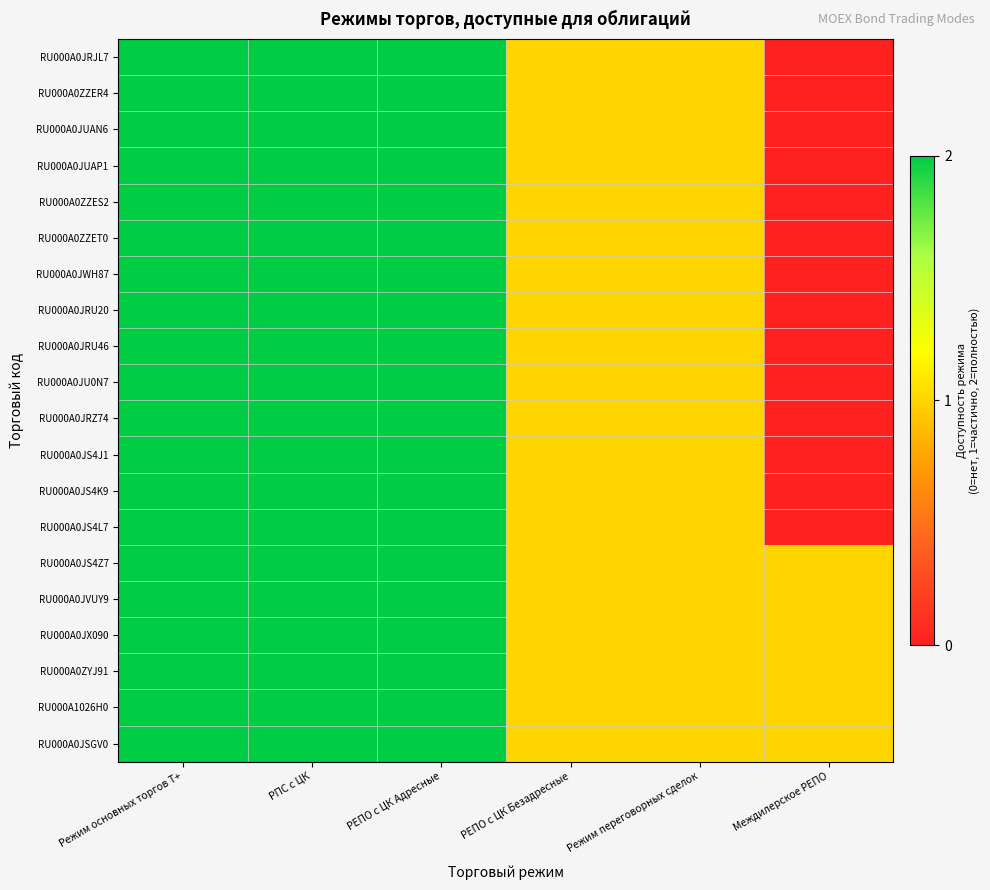

Reading right to left, transcribe all the data shown in this chart.

RU000A0JRJL7: Междилерское РЕПО=0	Режим переговорных сделок=1	РЕПО с ЦК Безадресные=1	РЕПО с ЦК Адресные=2	РПС с ЦК=2	Режим основных торгов Т+=2
RU000A0ZZER4: Междилерское РЕПО=0	Режим переговорных сделок=1	РЕПО с ЦК Безадресные=1	РЕПО с ЦК Адресные=2	РПС с ЦК=2	Режим основных торгов Т+=2
RU000A0JUAN6: Междилерское РЕПО=0	Режим переговорных сделок=1	РЕПО с ЦК Безадресные=1	РЕПО с ЦК Адресные=2	РПС с ЦК=2	Режим основных торгов Т+=2
RU000A0JUAP1: Междилерское РЕПО=0	Режим переговорных сделок=1	РЕПО с ЦК Безадресные=1	РЕПО с ЦК Адресные=2	РПС с ЦК=2	Режим основных торгов Т+=2
RU000A0ZZES2: Междилерское РЕПО=0	Режим переговорных сделок=1	РЕПО с ЦК Безадресные=1	РЕПО с ЦК Адресные=2	РПС с ЦК=2	Режим основных торгов Т+=2
RU000A0ZZET0: Междилерское РЕПО=0	Режим переговорных сделок=1	РЕПО с ЦК Безадресные=1	РЕПО с ЦК Адресные=2	РПС с ЦК=2	Режим основных торгов Т+=2
RU000A0JWH87: Междилерское РЕПО=0	Режим переговорных сделок=1	РЕПО с ЦК Безадресные=1	РЕПО с ЦК Адресные=2	РПС с ЦК=2	Режим основных торгов Т+=2
RU000A0JRU20: Междилерское РЕПО=0	Режим переговорных сделок=1	РЕПО с ЦК Безадресные=1	РЕПО с ЦК Адресные=2	РПС с ЦК=2	Режим основных торгов Т+=2
RU000A0JRU46: Междилерское РЕПО=0	Режим переговорных сделок=1	РЕПО с ЦК Безадресные=1	РЕПО с ЦК Адресные=2	РПС с ЦК=2	Режим основных торгов Т+=2
RU000A0JU0N7: Междилерское РЕПО=0	Режим переговорных сделок=1	РЕПО с ЦК Безадресные=1	РЕПО с ЦК Адресные=2	РПС с ЦК=2	Режим основных торгов Т+=2
RU000A0JRZ74: Междилерское РЕПО=0	Режим переговорных сделок=1	РЕПО с ЦК Безадресные=1	РЕПО с ЦК Адресные=2	РПС с ЦК=2	Режим основных торгов Т+=2
RU000A0JS4J1: Междилерское РЕПО=0	Режим переговорных сделок=1	РЕПО с ЦК Безадресные=1	РЕПО с ЦК Адресные=2	РПС с ЦК=2	Режим основных торгов Т+=2
RU000A0JS4K9: Междилерское РЕПО=0	Режим переговорных сделок=1	РЕПО с ЦК Безадресные=1	РЕПО с ЦК Адресные=2	РПС с ЦК=2	Режим основных торгов Т+=2
RU000A0JS4L7: Междилерское РЕПО=0	Режим переговорных сделок=1	РЕПО с ЦК Безадресные=1	РЕПО с ЦК Адресные=2	РПС с ЦК=2	Режим основных торгов Т+=2
RU000A0JS4Z7: Междилерское РЕПО=1	Режим переговорных сделок=1	РЕПО с ЦК Безадресные=1	РЕПО с ЦК Адресные=2	РПС с ЦК=2	Режим основных торгов Т+=2
RU000A0JVUY9: Междилерское РЕПО=1	Режим переговорных сделок=1	РЕПО с ЦК Безадресные=1	РЕПО с ЦК Адресные=2	РПС с ЦК=2	Режим основных торгов Т+=2
RU000A0JX090: Междилерское РЕПО=1	Режим переговорных сделок=1	РЕПО с ЦК Безадресные=1	РЕПО с ЦК Адресные=2	РПС с ЦК=2	Режим основных торгов Т+=2
RU000A0ZYJ91: Междилерское РЕПО=1	Режим переговорных сделок=1	РЕПО с ЦК Безадресные=1	РЕПО с ЦК Адресные=2	РПС с ЦК=2	Режим основных торгов Т+=2
RU000A1026H0: Междилерское РЕПО=1	Режим переговорных сделок=1	РЕПО с ЦК Безадресные=1	РЕПО с ЦК Адресные=2	РПС с ЦК=2	Режим основных торгов Т+=2
RU000A0JSGV0: Междилерское РЕПО=1	Режим переговорных сделок=1	РЕПО с ЦК Безадресные=1	РЕПО с ЦК Адресные=2	РПС с ЦК=2	Режим основных торгов Т+=2